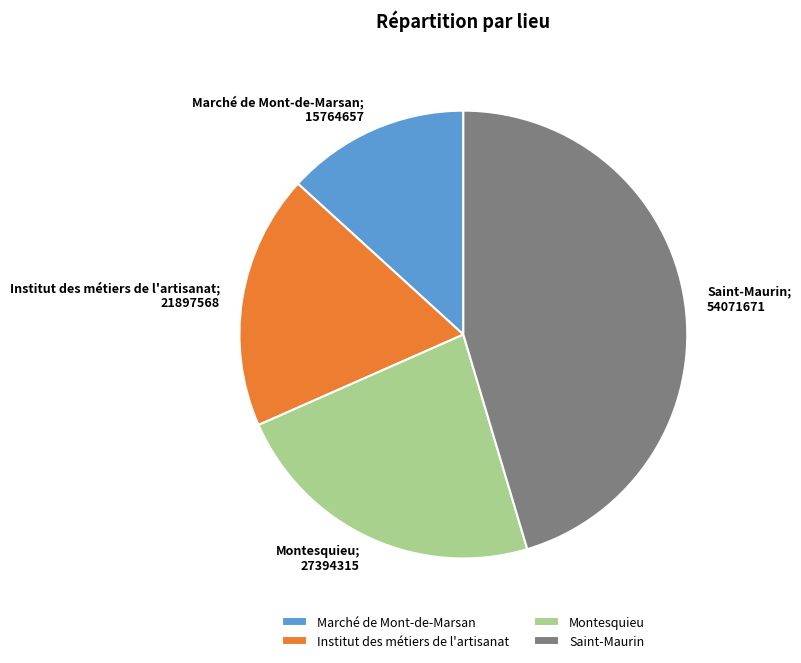

Do Montesquieu; 27394315 and Marché de Mont-de-Marsan; 15764657 together represent more than half of the pie?

No